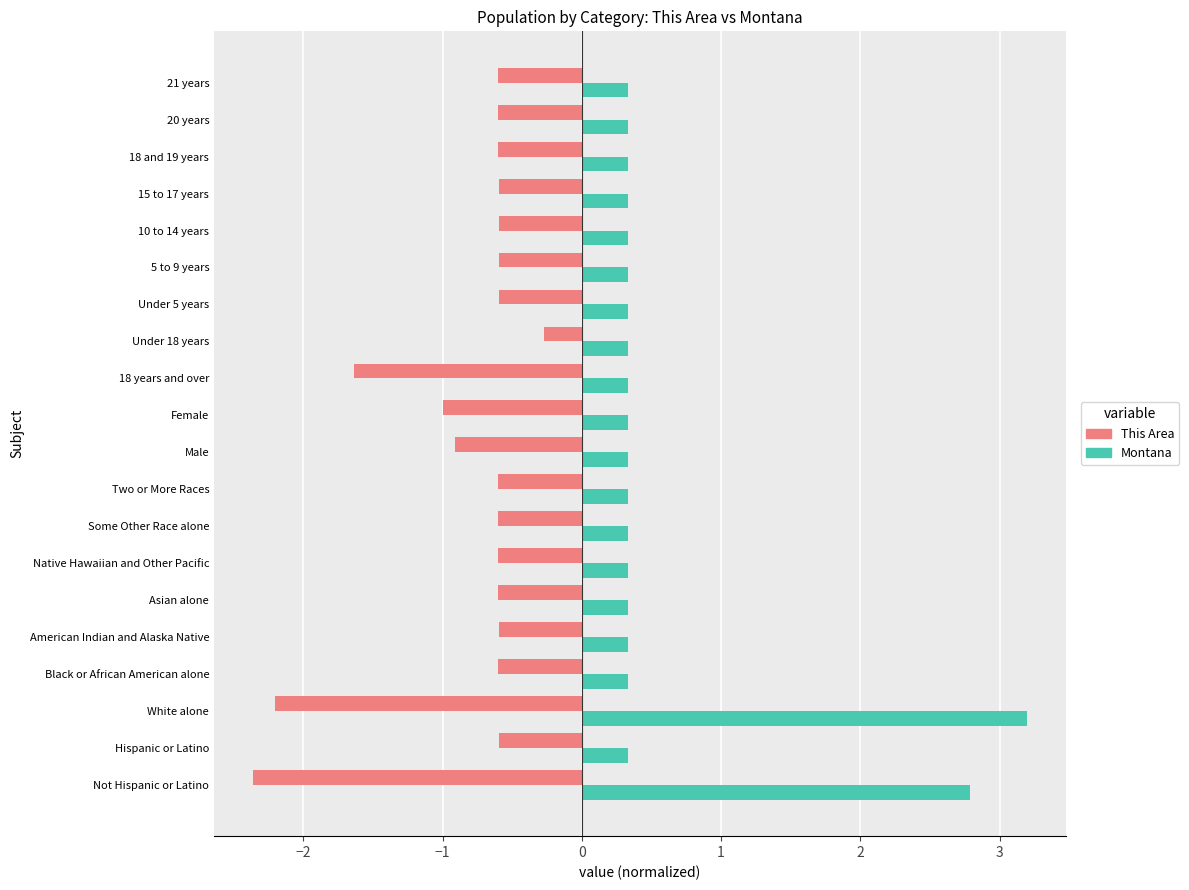

List the series in order of their peak value, highest first.

Montana, This Area